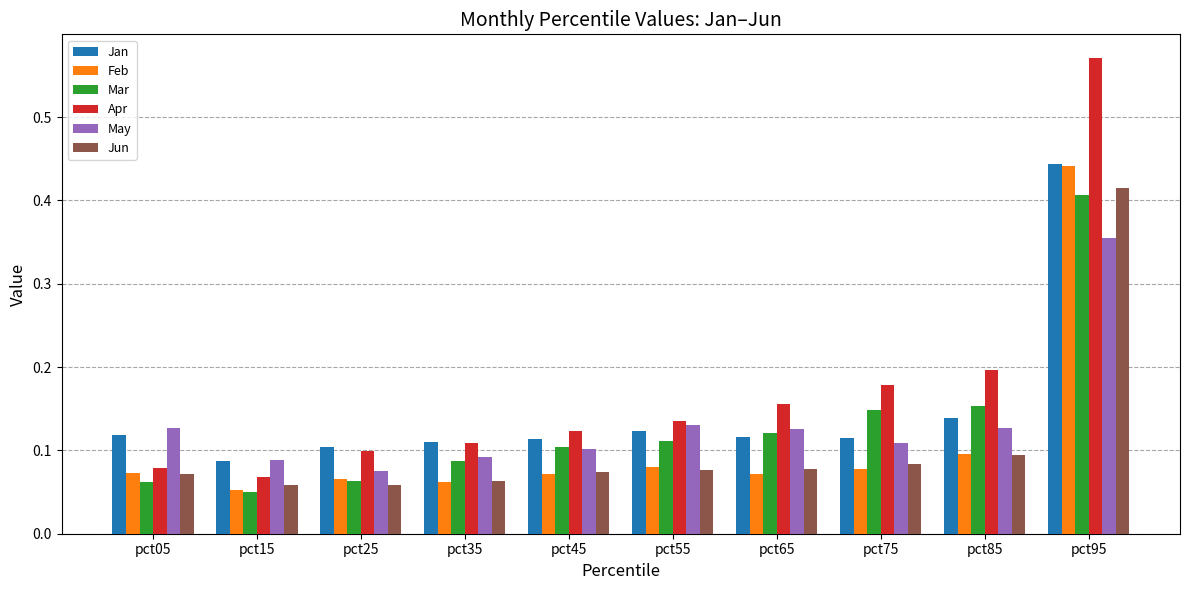

What is the difference between the maximum and minimum values in the Apr series?

0.5